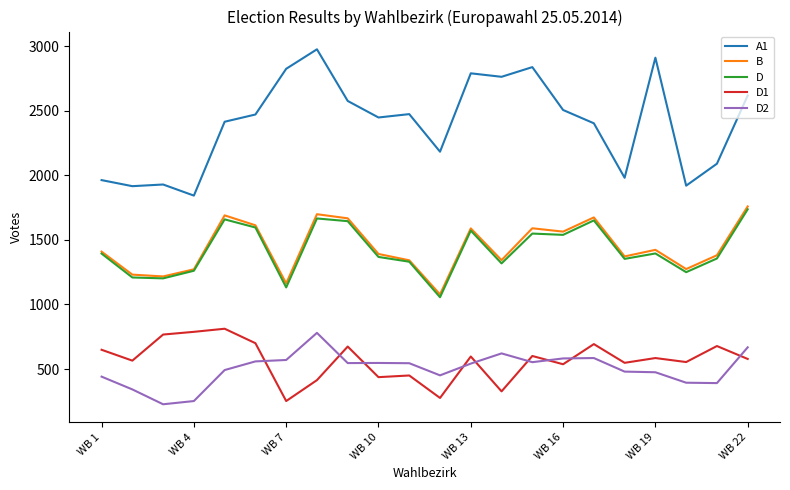

What is the minimum value for A1?

1843